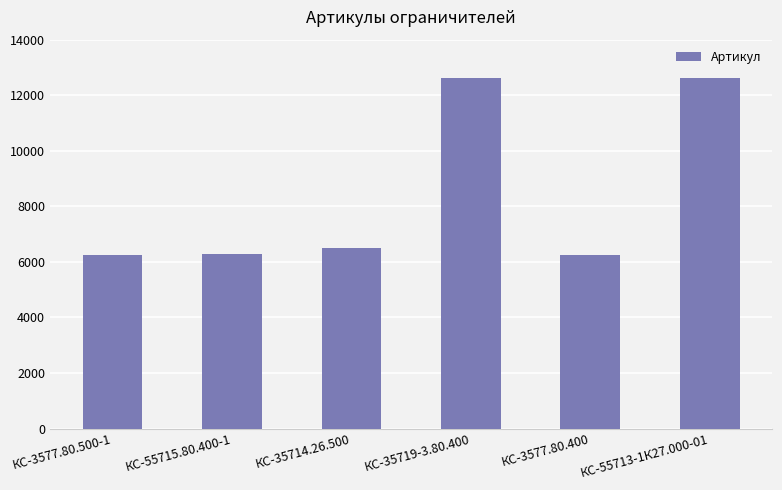

What is the change in value from КС-55715.80.400-1 to КС-35714.26.500?

+222